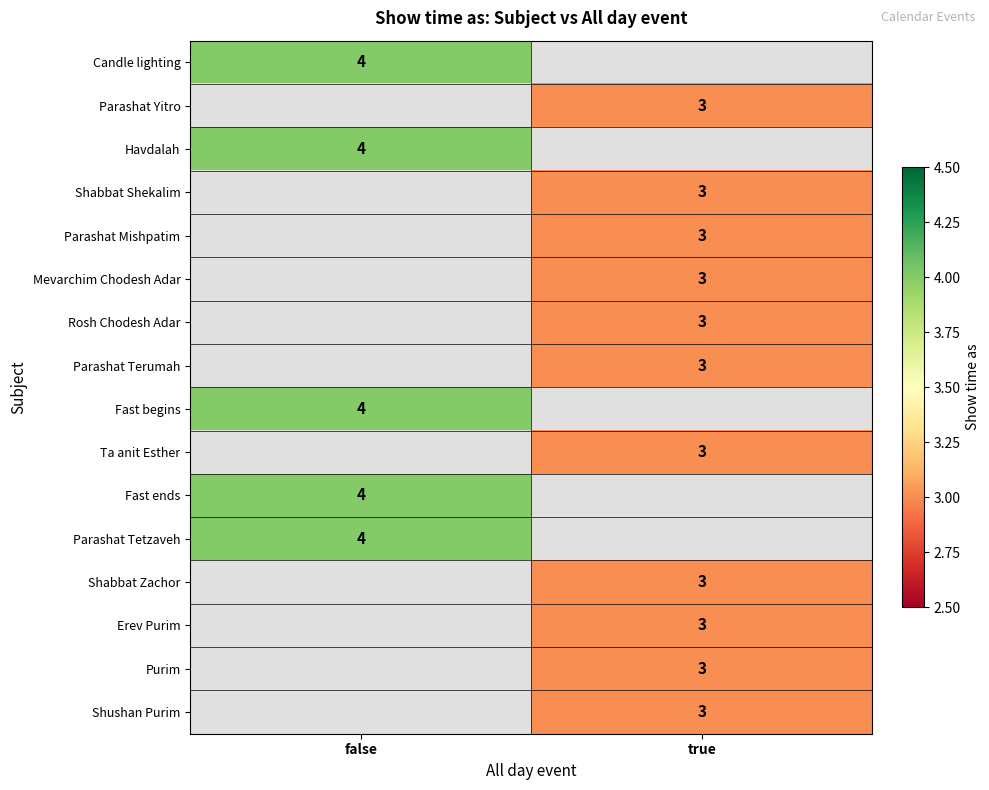

Is it true that Mevarchim Chodesh Adar equals 0.9 at true?

False